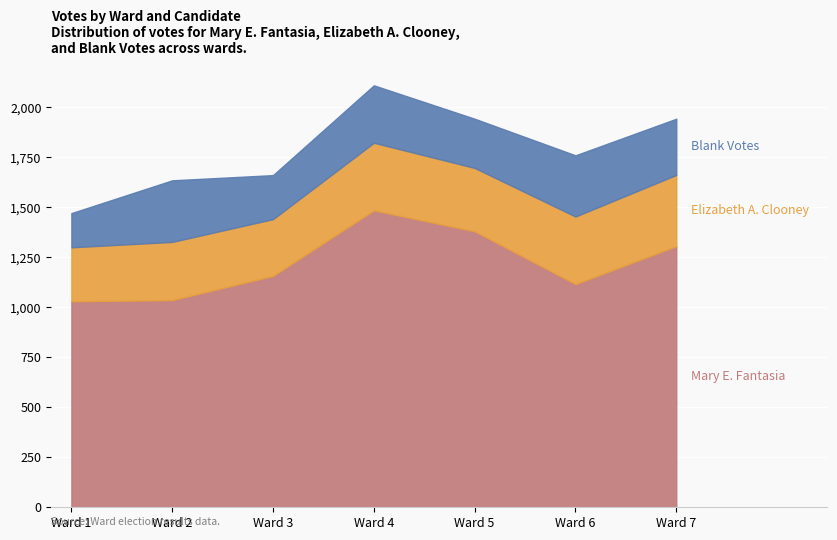

Reading left to right, what are all the values shown in this chart?

Mary E. Fantasia: 1030	1036	1157	1485	1380	1116	1306
Elizabeth A. Clooney: 270	291	284	338	317	338	356
Blank Votes: 171	308	220	287	246	306	281